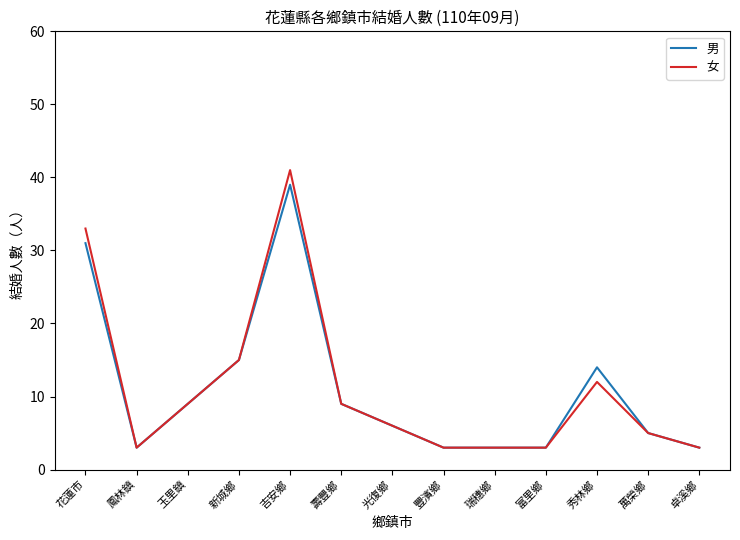

At which label does 男 reach its peak?

吉安鄉